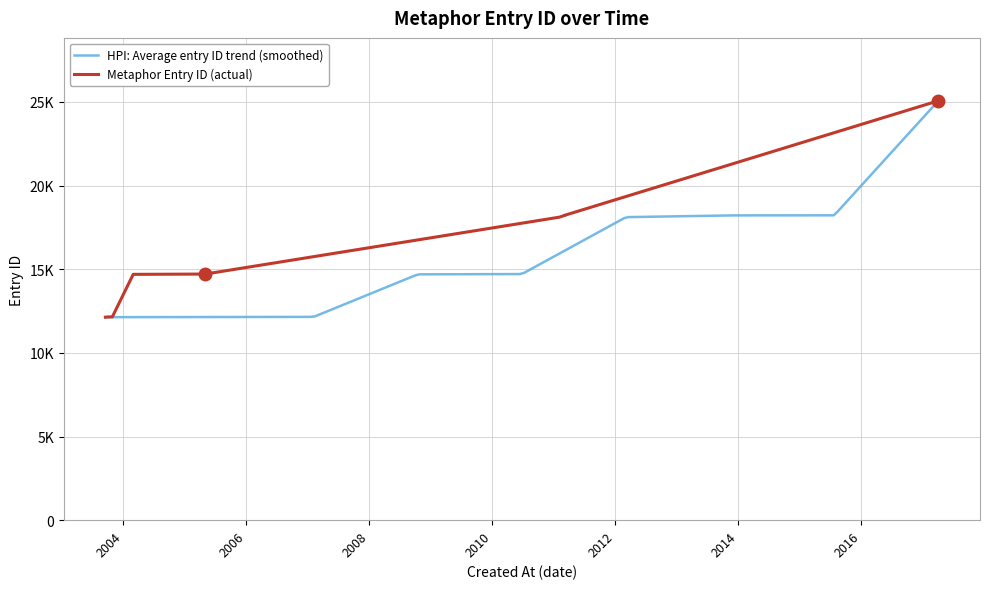

True or false: the data shows 25069 at 4610.

True